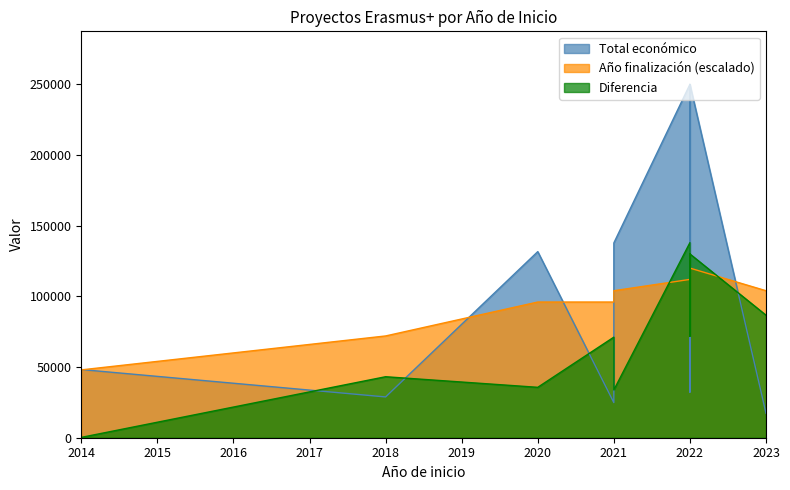

Which series has the largest total across all categories?

Total económico